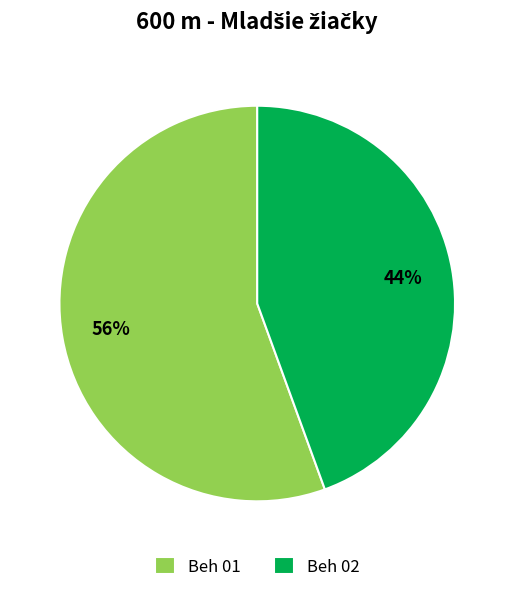

Which slice is the smallest?

Beh 02